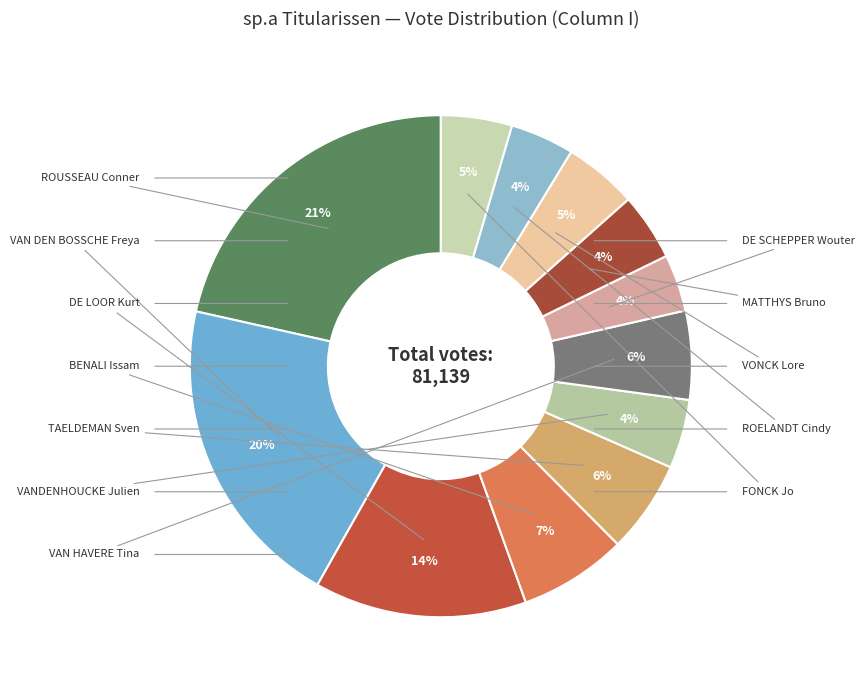

How many slices are in this pie chart?

12